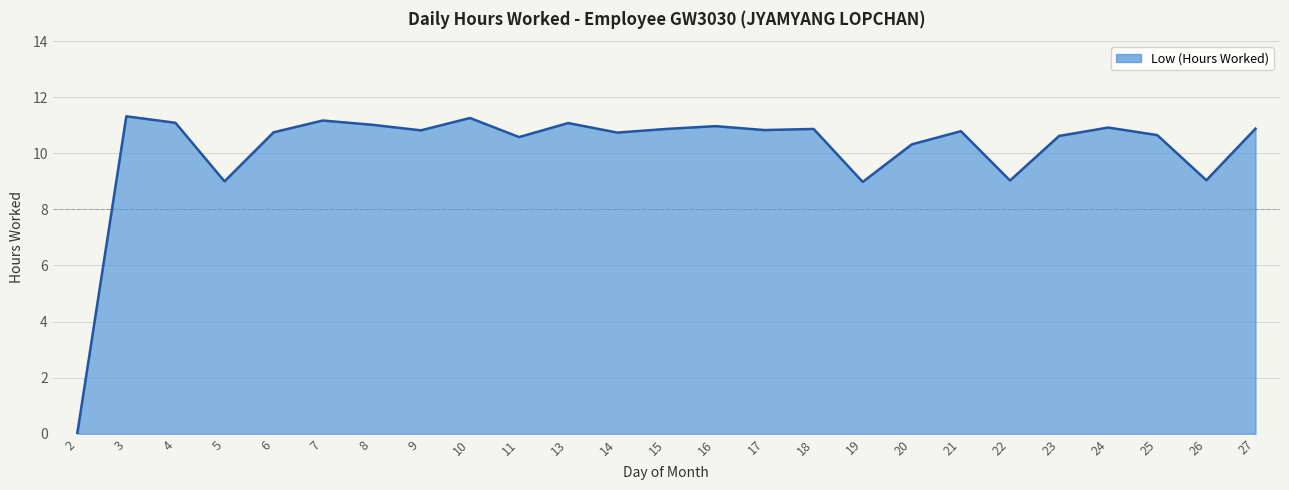

The chart shows a value of 11.1 at 13. True or false?

True